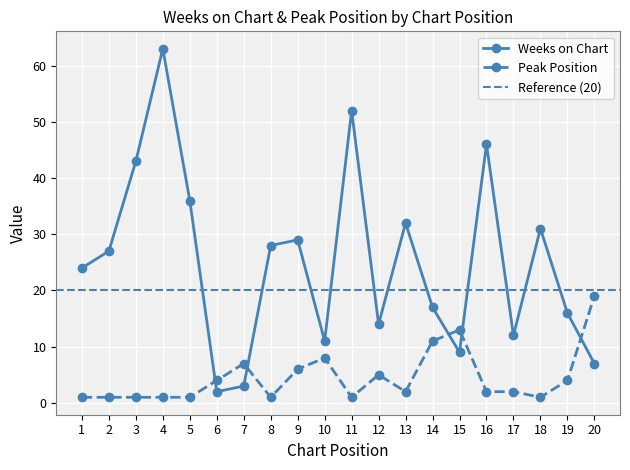

List the labels in order of Weeks on Chart value, smallest first.

6, 7, 20, 15, 10, 17, 12, 19, 14, 1, 2, 8, 9, 18, 13, 5, 3, 16, 11, 4